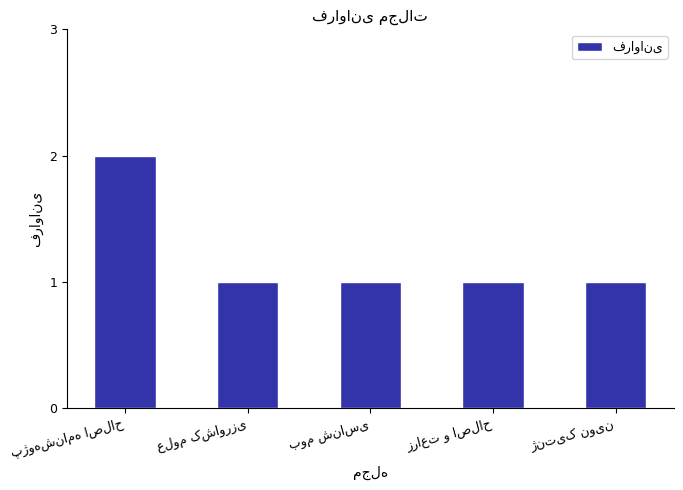

Reading right to left, what are all the values shown in this chart?

1	1	1	1	2